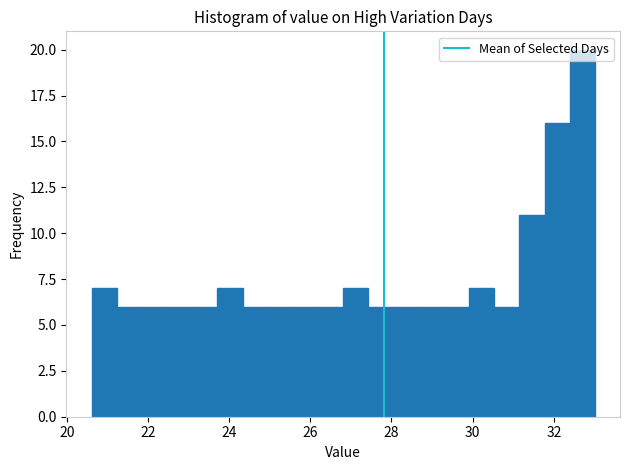

Around what value on the x-axis is the tallest bar? Give the approximate position of its centre, as read against the axis.

32.8